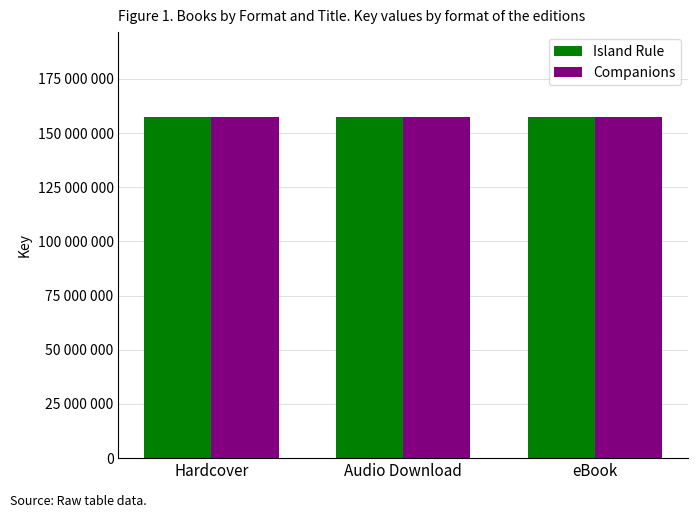

List the labels in order of Island Rule value, largest first.

Hardcover, Audio Download, eBook